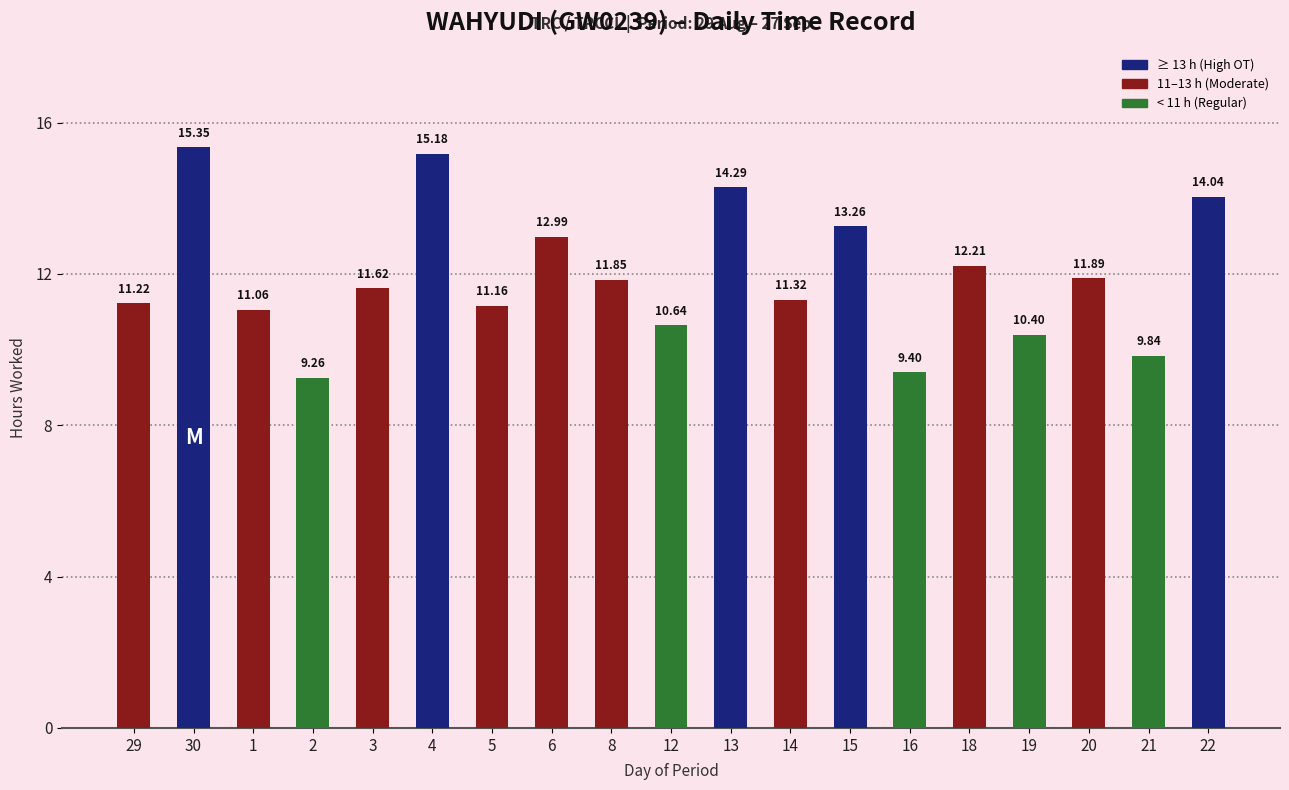

What is the sum of the values at 22 and 8?

25.9